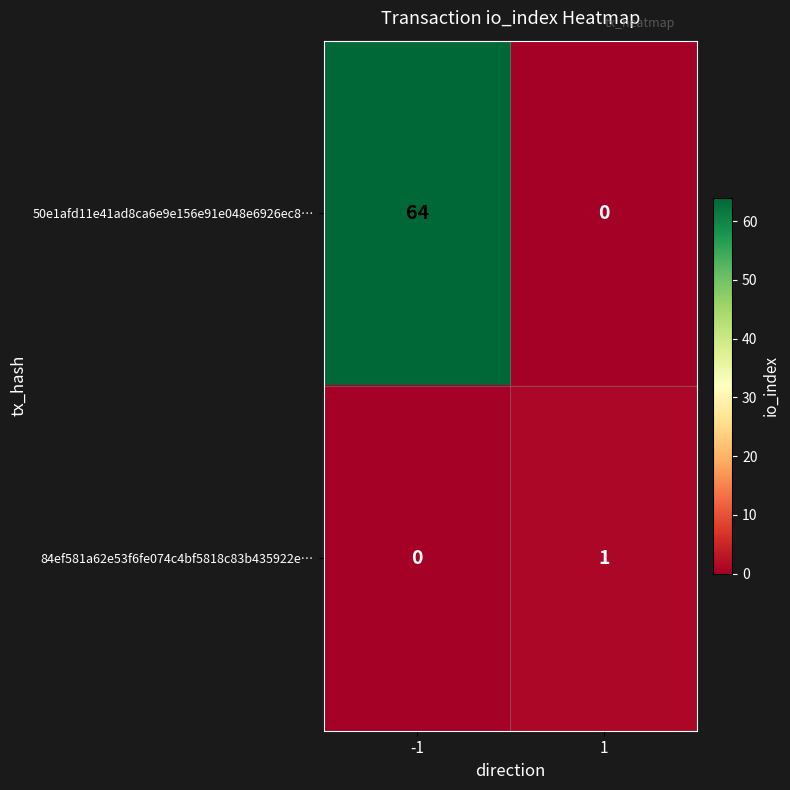

At which category does the chart reach its peak across all series?

-1